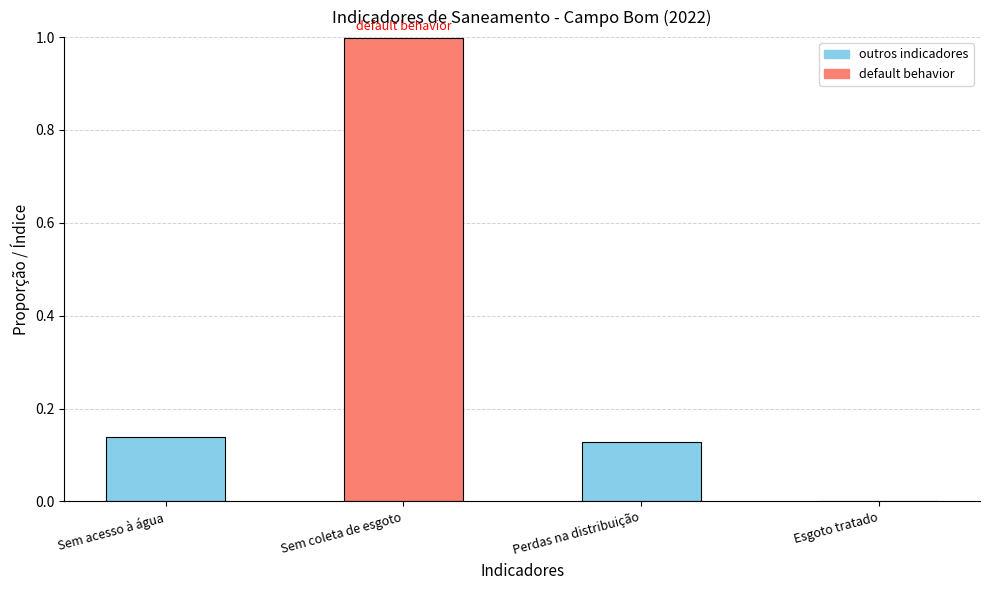

What is the maximum value shown in the chart?

1.0